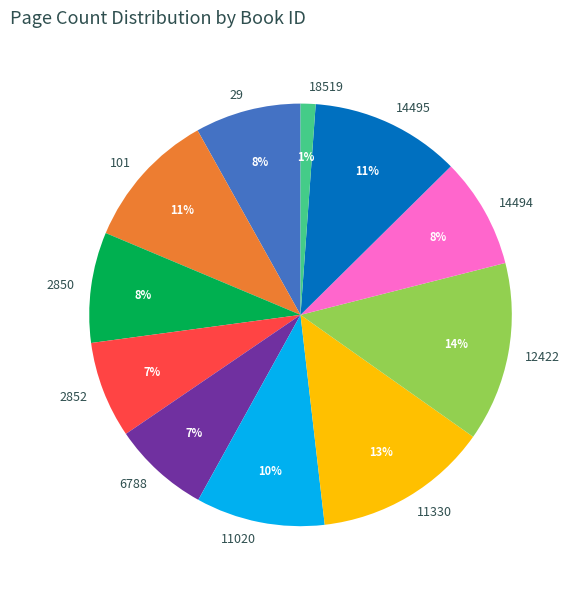

Is it true that 12422 is 25% of the pie?

False